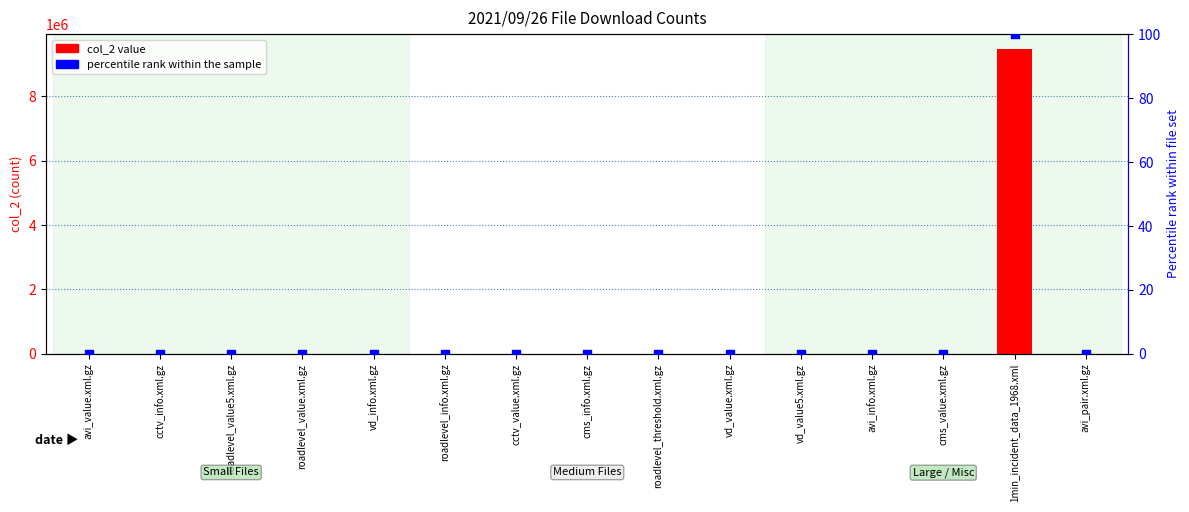

What are all the series names shown in the legend?

col_2 value, percentile rank within the sample